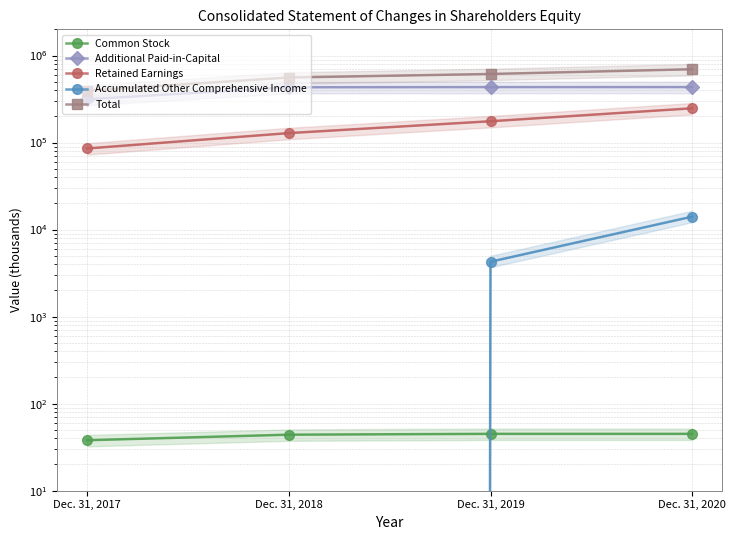

At which label does Accumulated Other Comprehensive Income first exceed 4276?

Dec. 31, 2020